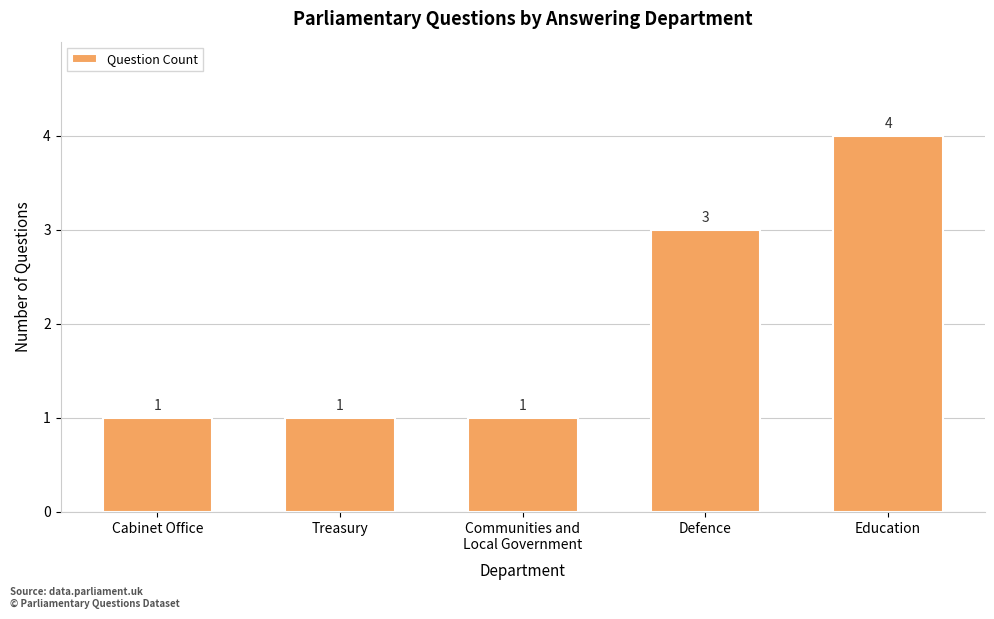

What is the smallest value displayed?

1